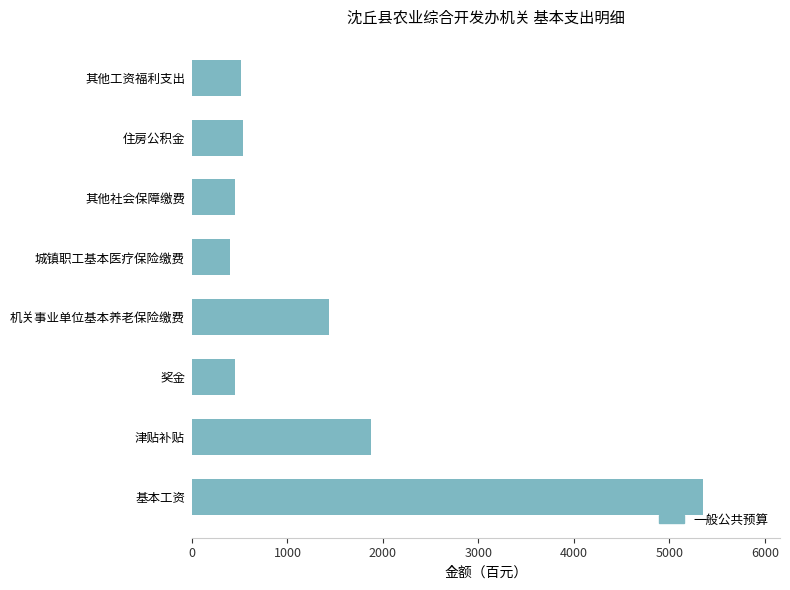

What is the maximum value shown in the chart?

5355.5